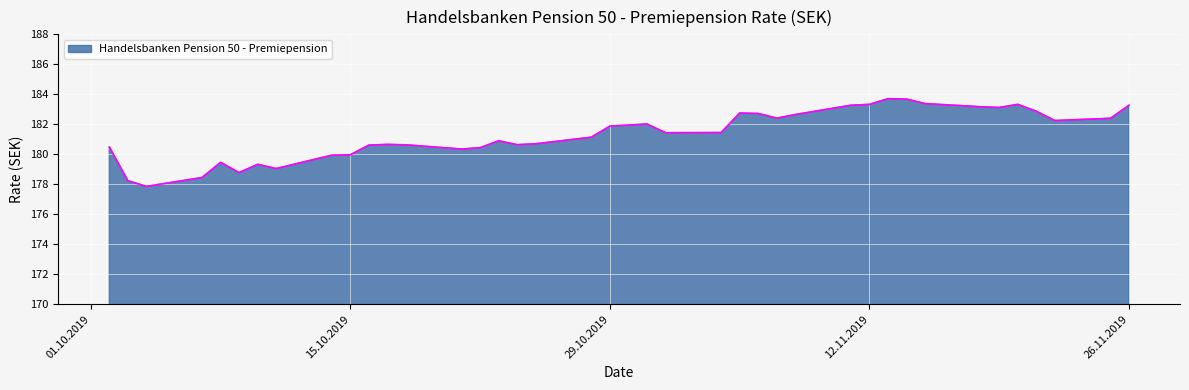

What is the smallest value displayed?

177.9